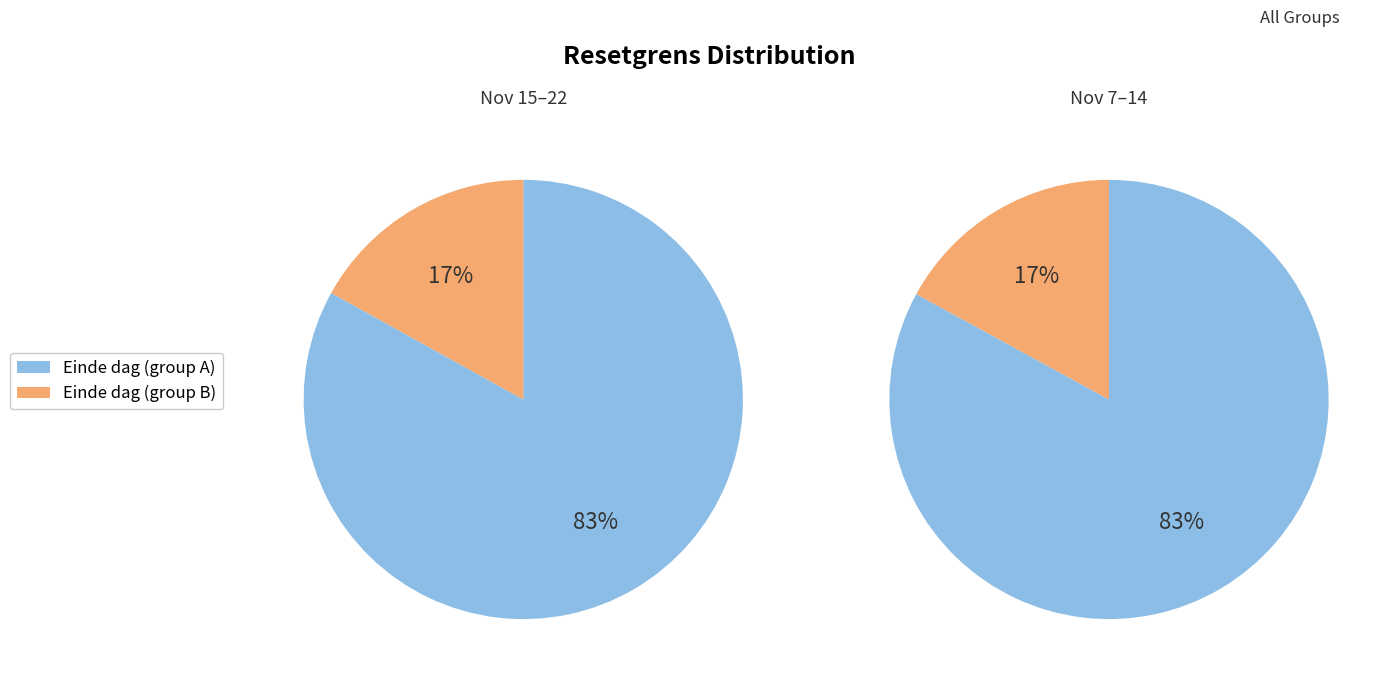

Does 2024-11-22 represent more than half of the total?

No